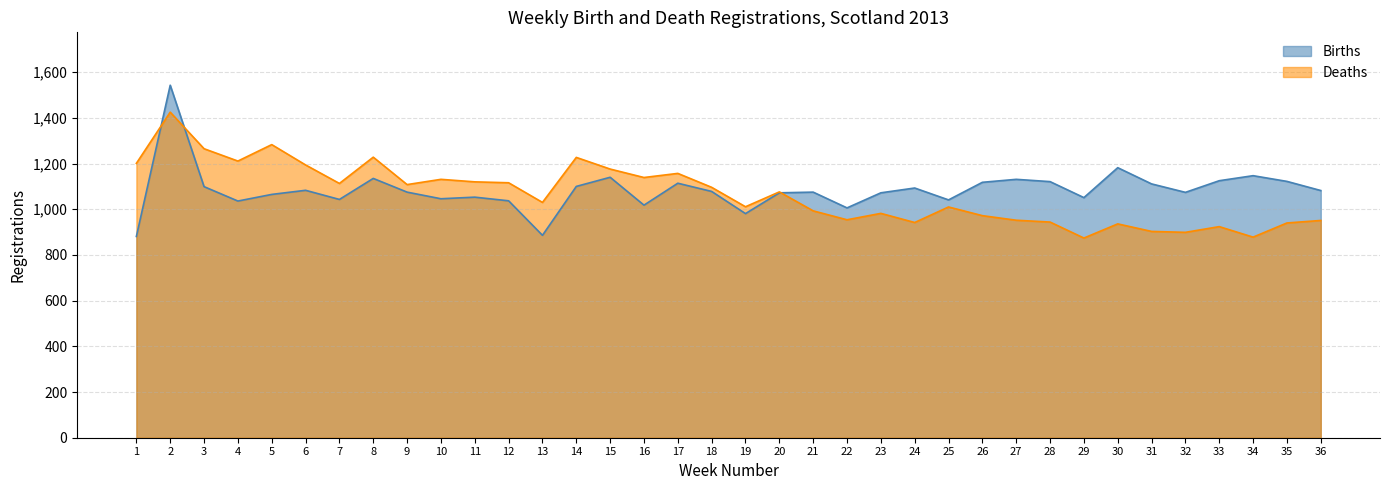

How many series are shown in this chart?

2